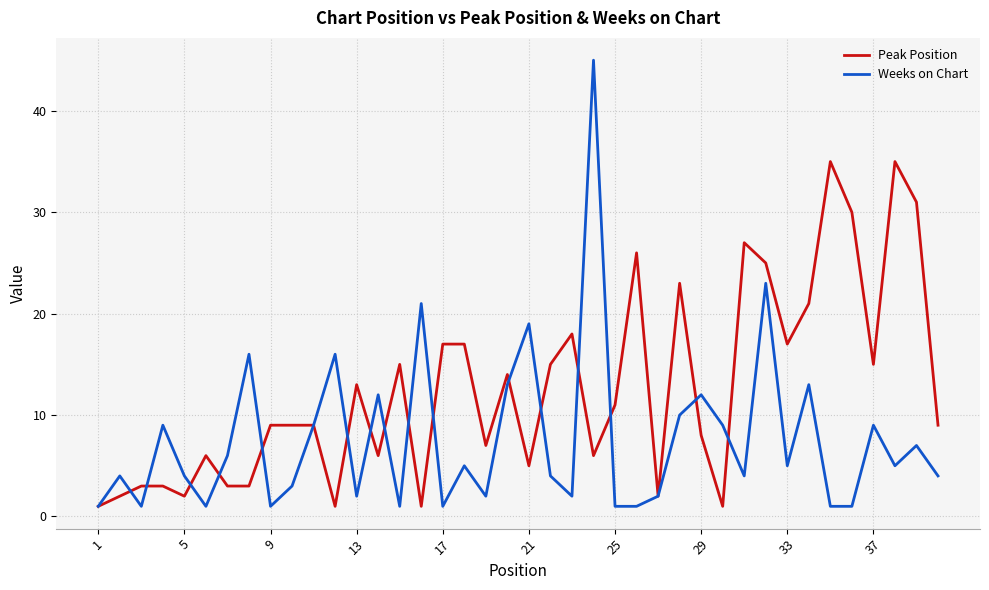

True or false: Peak Position and Weeks on Chart cross at least once.

True